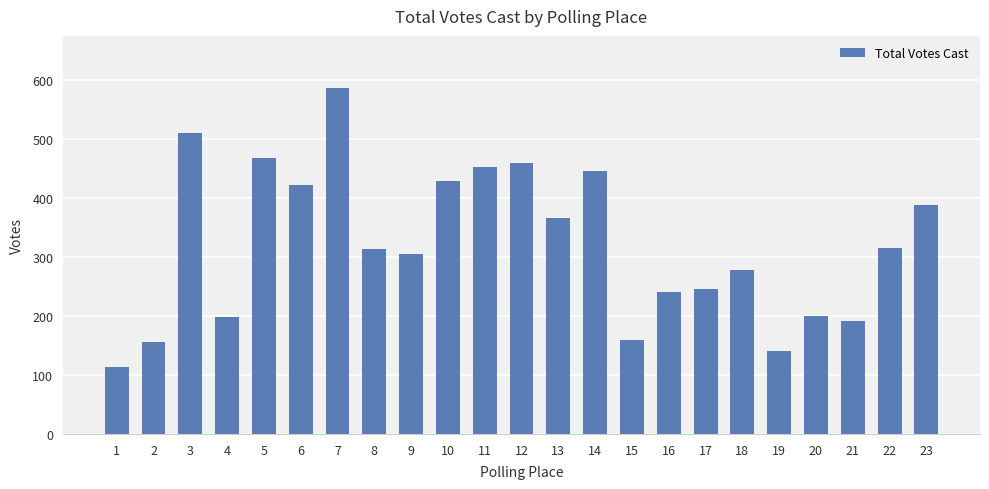

Count the number of data series in this chart.

1